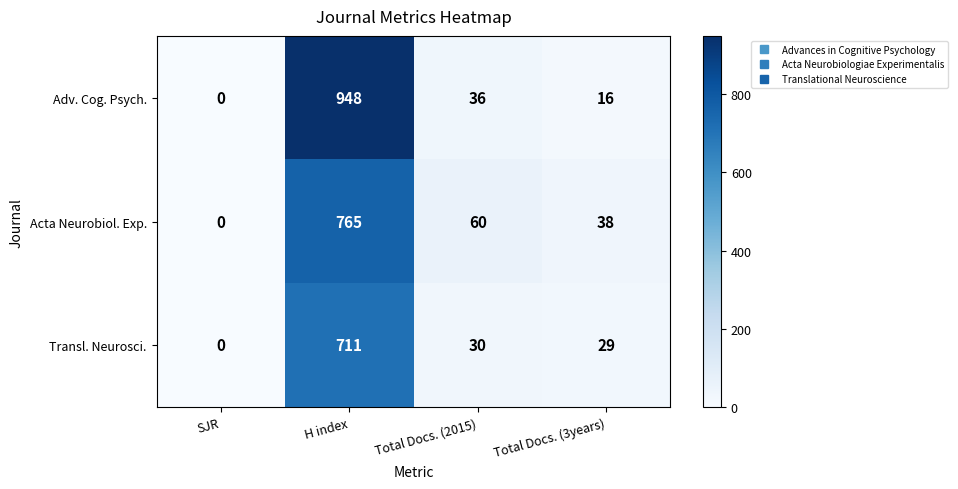

How many series are shown in this chart?

3